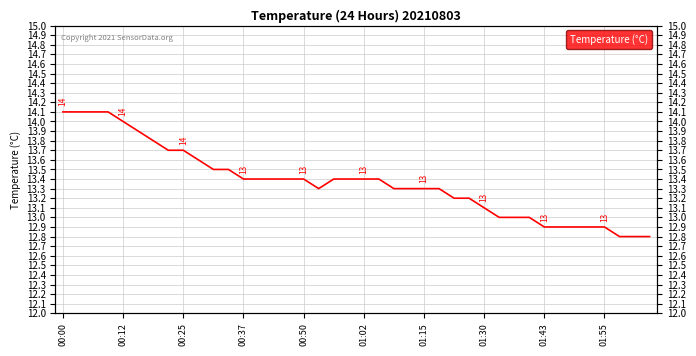

What is the ratio of the value at 00:12 to the value at 12?

1.1